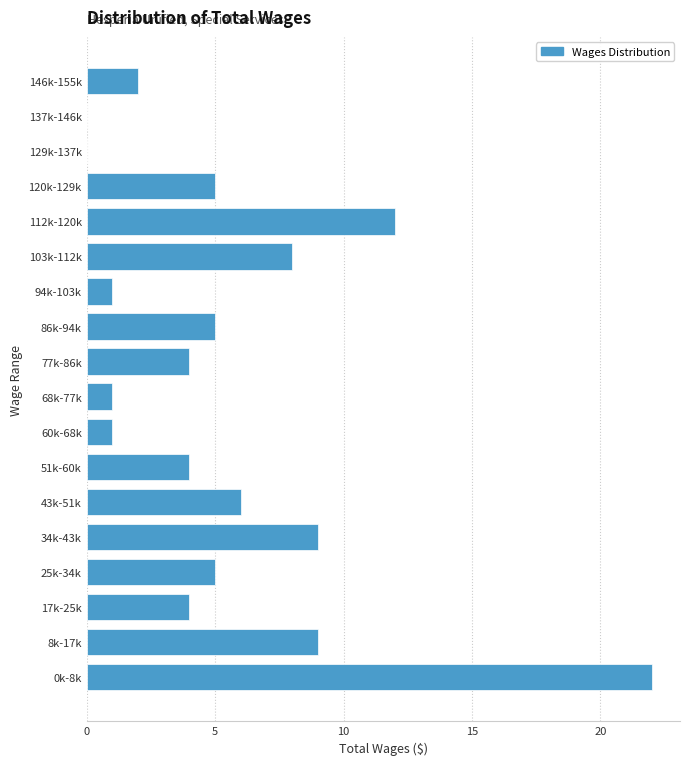

Reading top to bottom, transcribe all the data shown in this chart.

146k-155k=2	137k-146k=0	129k-137k=0	120k-129k=5	112k-120k=12	103k-112k=8	94k-103k=1	86k-94k=5	77k-86k=4	68k-77k=1	60k-68k=1	51k-60k=4	43k-51k=6	34k-43k=9	25k-34k=5	17k-25k=4	8k-17k=9	0k-8k=22